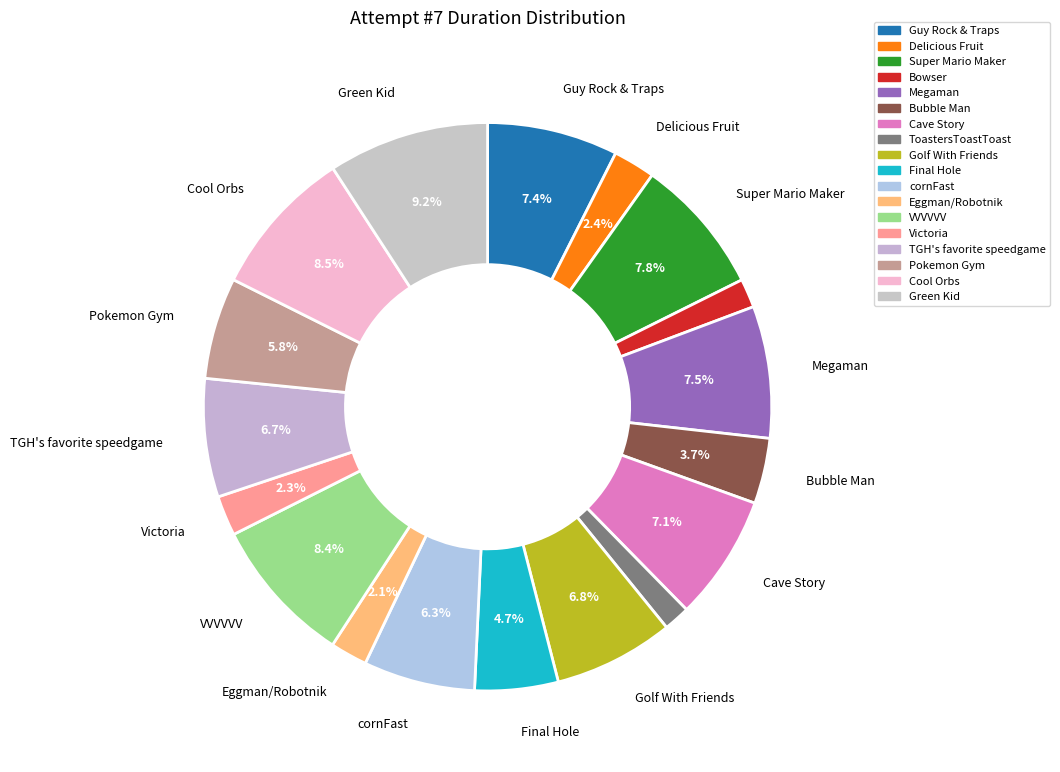

The Megaman slice represents 8% of the pie. True or false?

True